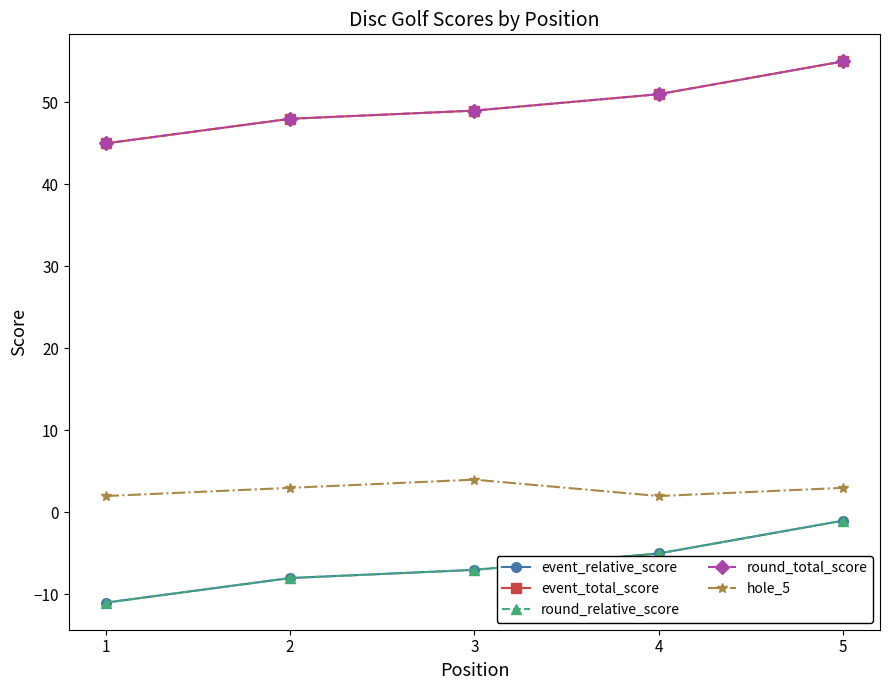

Reading left to right, list all the values displayed in this chart.

event_relative_score: 1=-11	2=-8	3=-7	4=-5	5=-1
event_total_score: 1=45	2=48	3=49	4=51	5=55
round_relative_score: 1=-11	2=-8	3=-7	4=-5	5=-1
round_total_score: 1=45	2=48	3=49	4=51	5=55
hole_5: 1=2	2=3	3=4	4=2	5=3